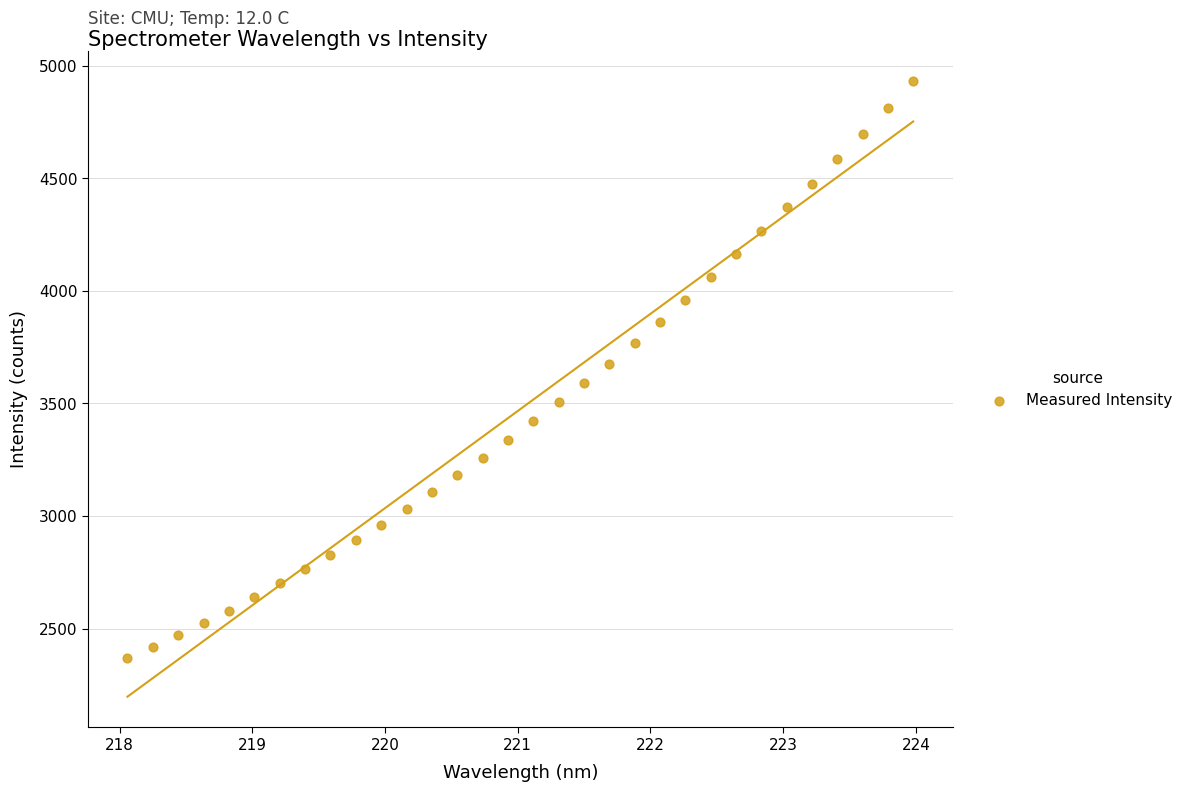

What is the range of Y values (max minus min)?

2562.0